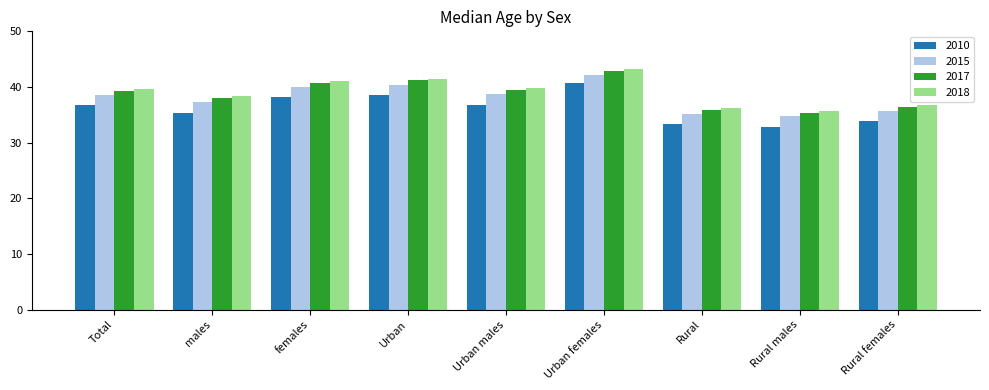

At which label does 2018 reach its minimum?

Rural males